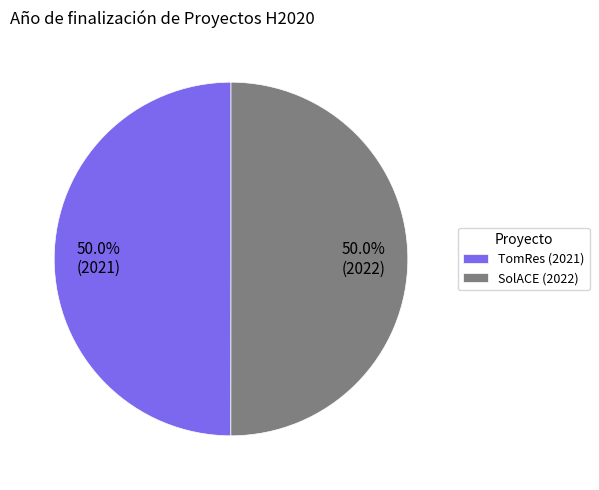

What is the total percentage of SolACE (2022) and TomRes (2021)?

100.0%